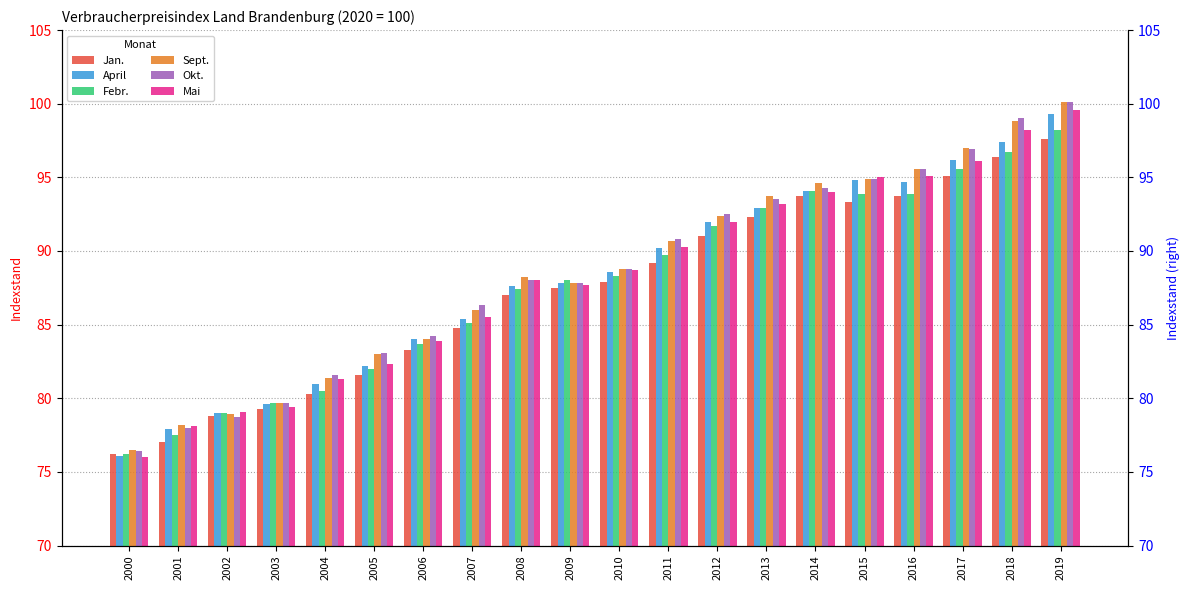

At how many categories does at least one series exceed 89?

9